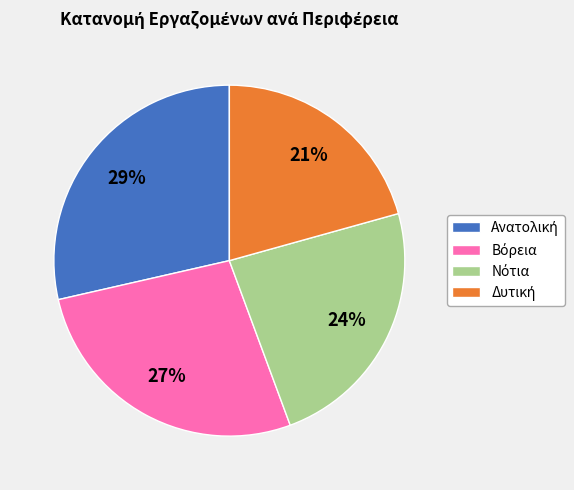

To the nearest percent, what is the average slice percentage?

25%